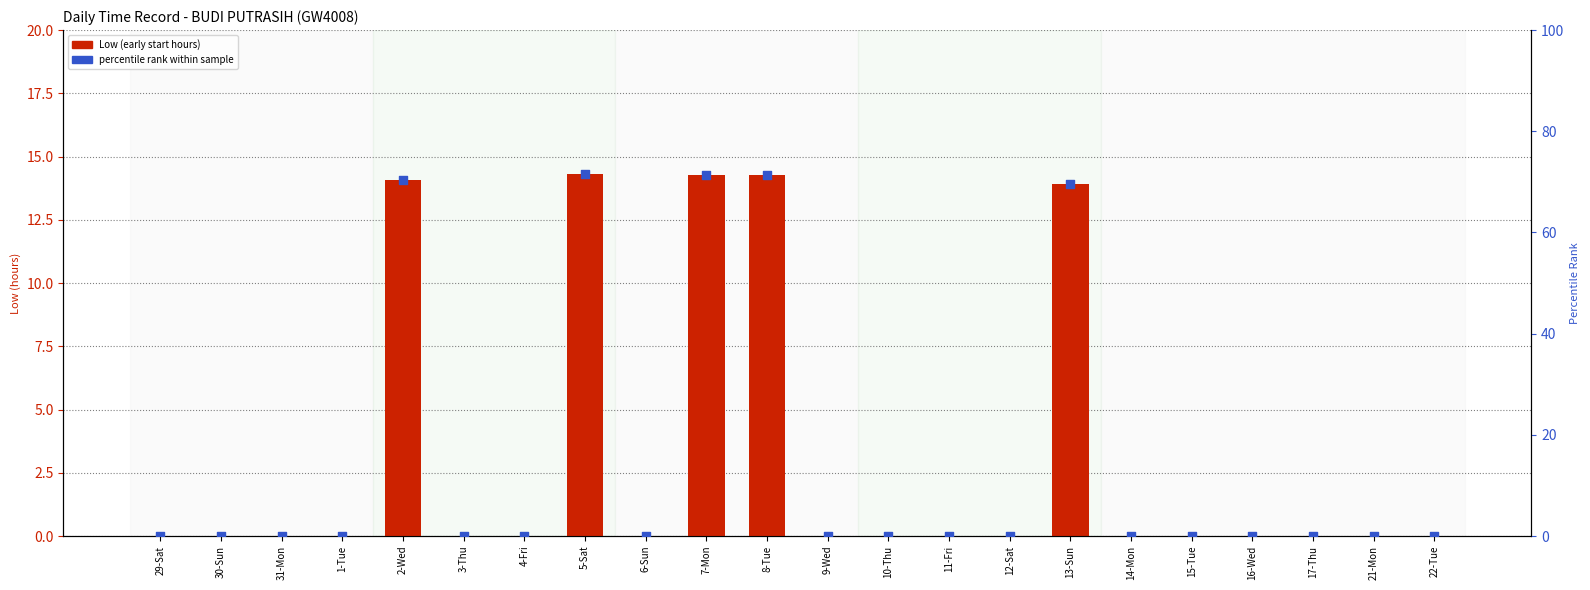

Which series has the widest spread of Y values?

percentile rank within sample